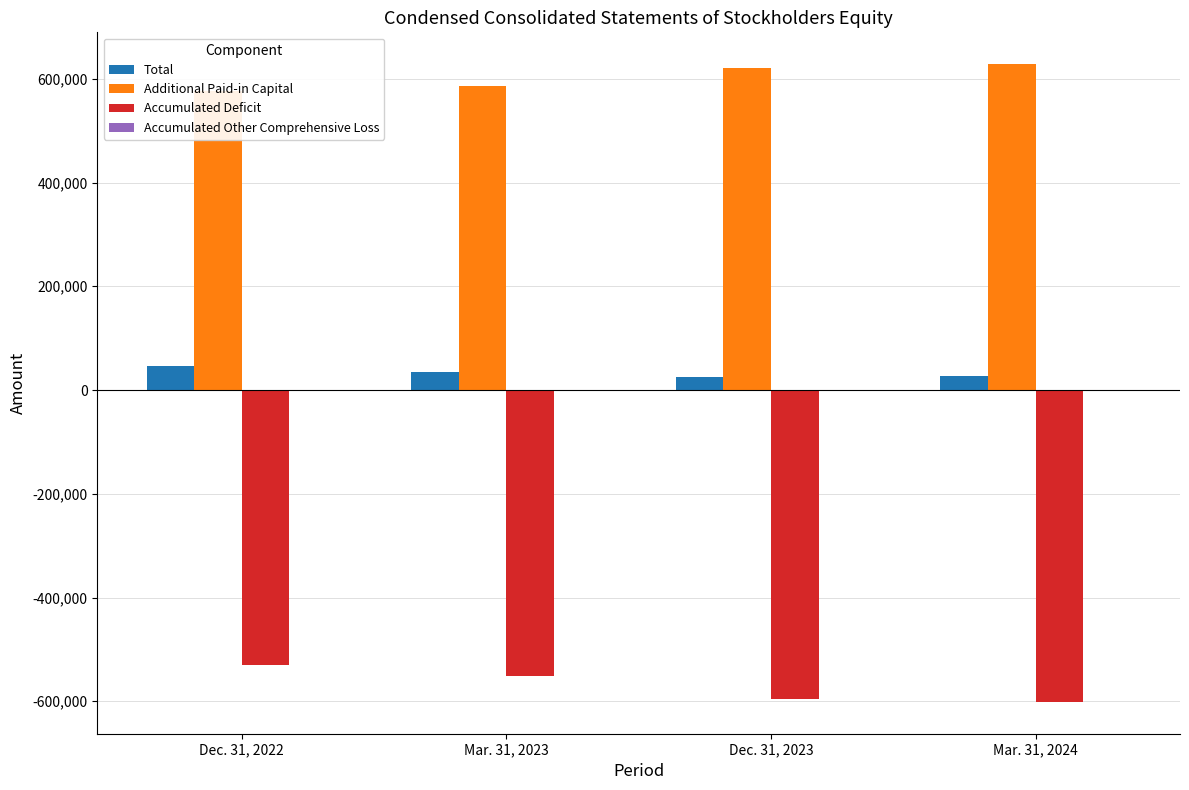

What is the label of the 3rd bar from the left?

Dec. 31, 2023